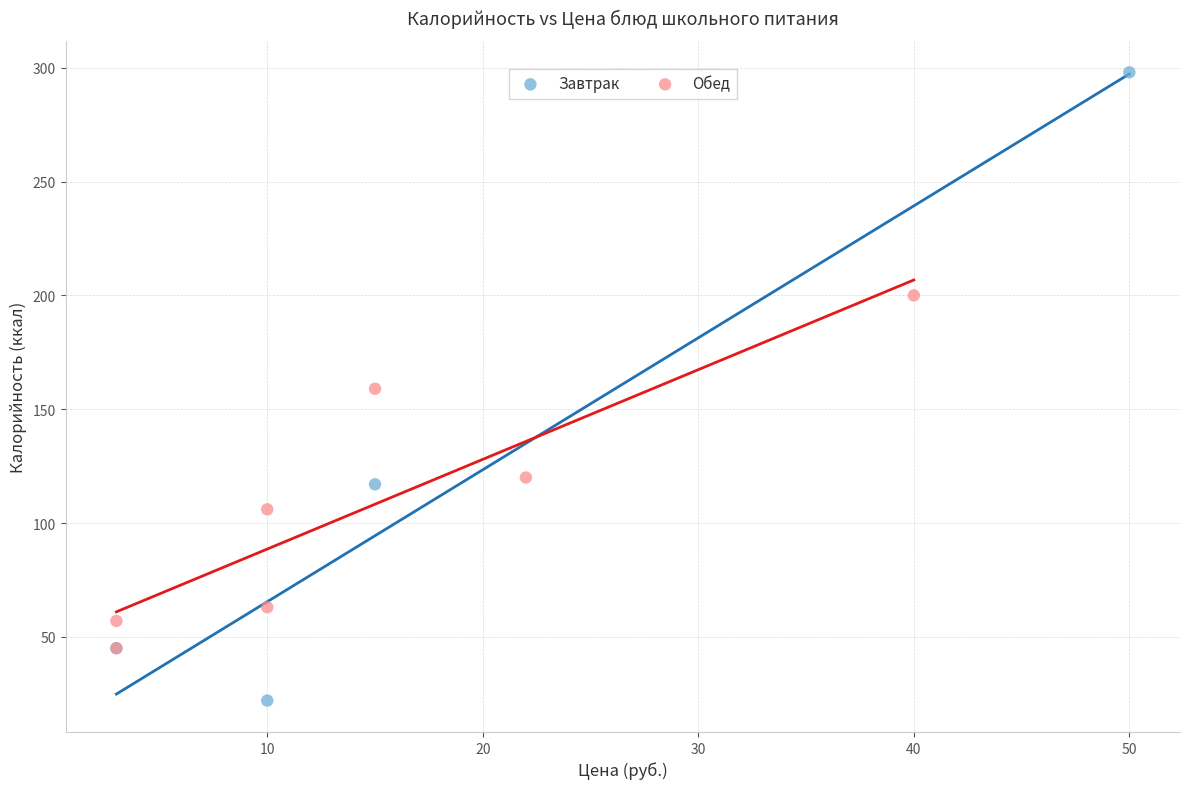

Which series reaches the maximum Y coordinate?

Завтрак